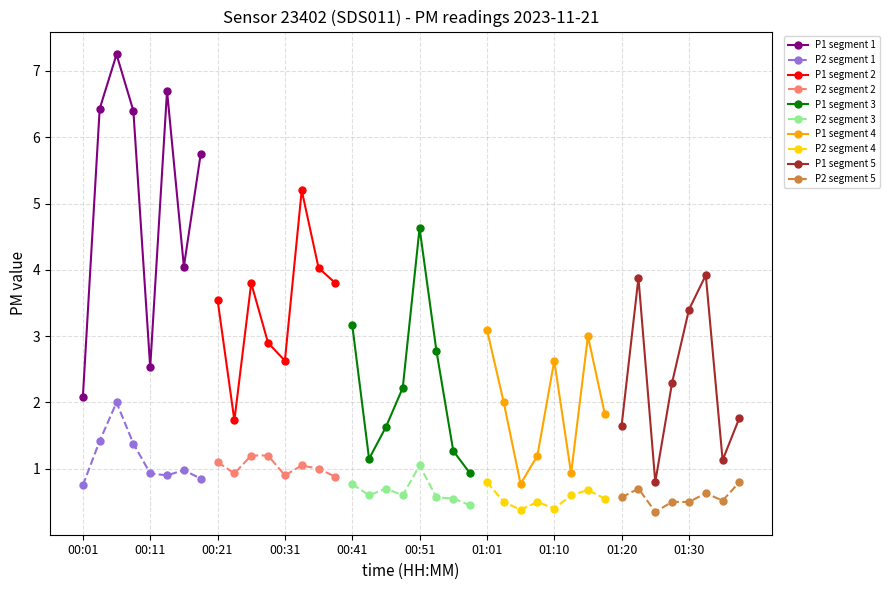

True or false: P2 segment 1 and P1 segment 1 intersect in this chart.

False